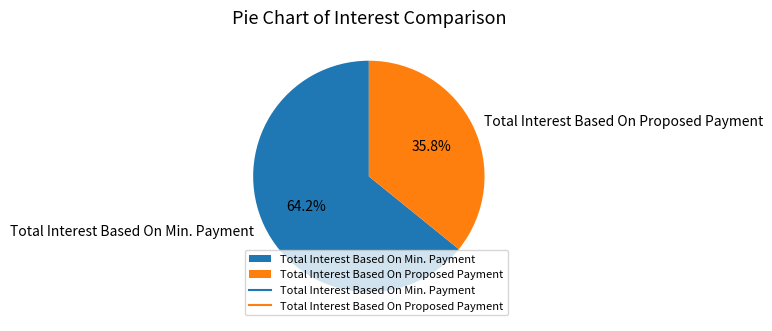

What percentage is the Total Interest Based On Proposed Payment slice, to the nearest percent?

36%